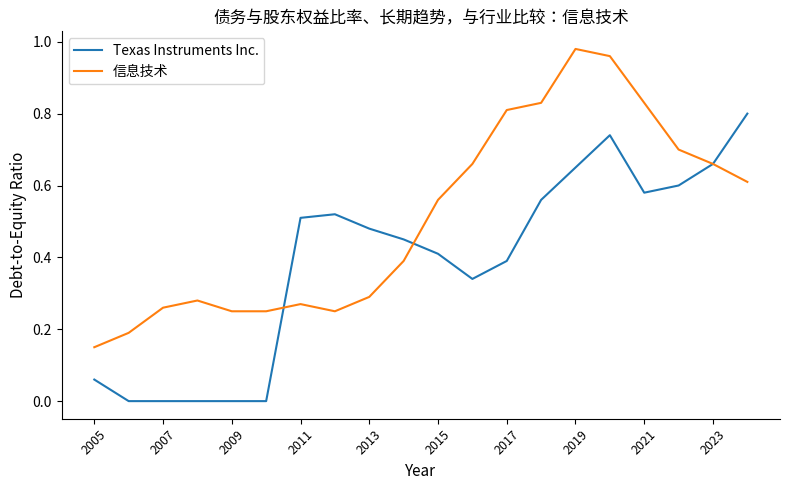

Which series has the largest total across all categories?

信息技术